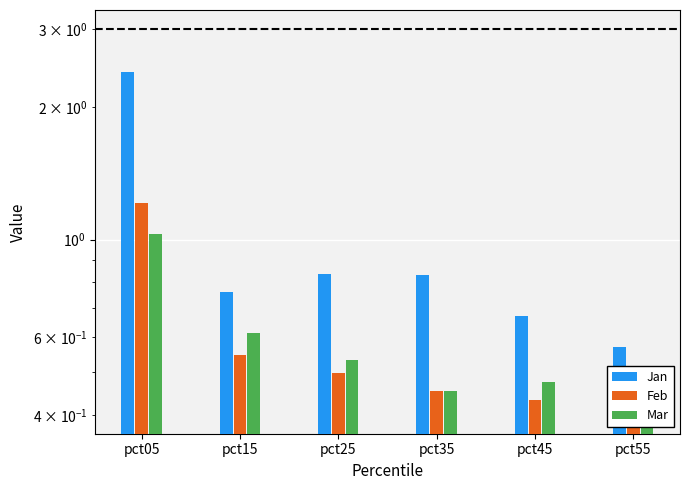

What is the value of the Jan bar at the 1st from the left?

2.4